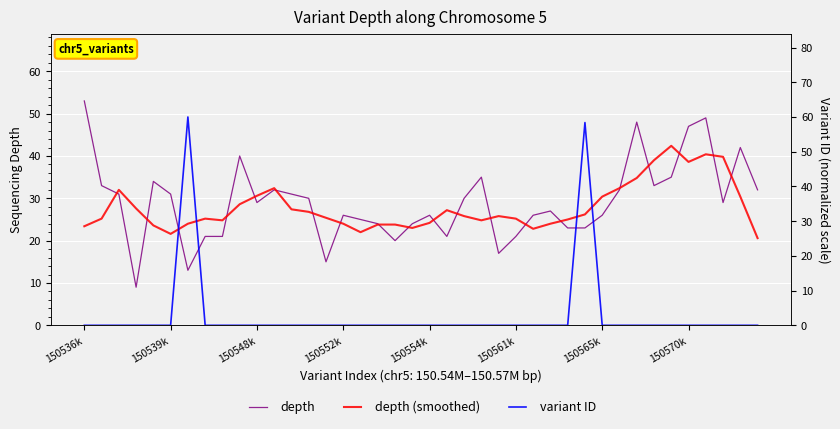

How many times do depth and variant ID cross each other?

4